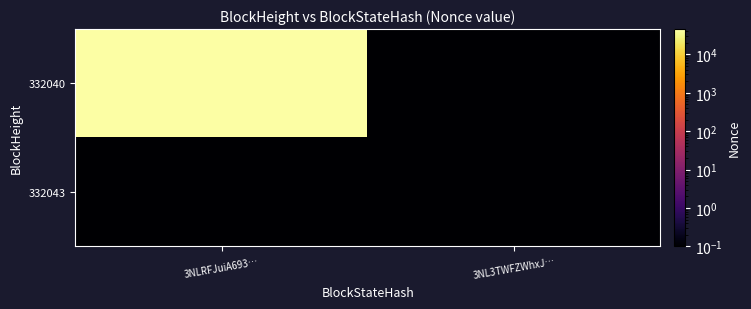

Reading left to right, list all the values displayed in this chart.

332043: 3NLRFJuiA693…=0.1	3NL3TWFZWhxJ…=0.1
332040: 3NLRFJuiA693…=45567.0	3NL3TWFZWhxJ…=0.1